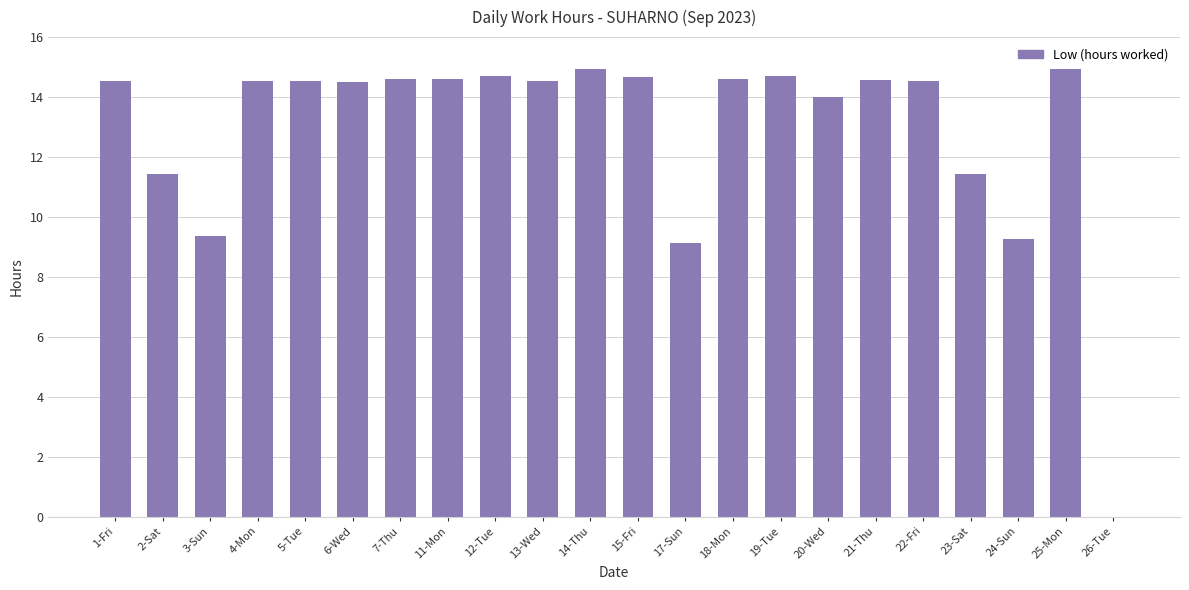

What is the change in value from 23-Sat to 25-Mon?

+3.5